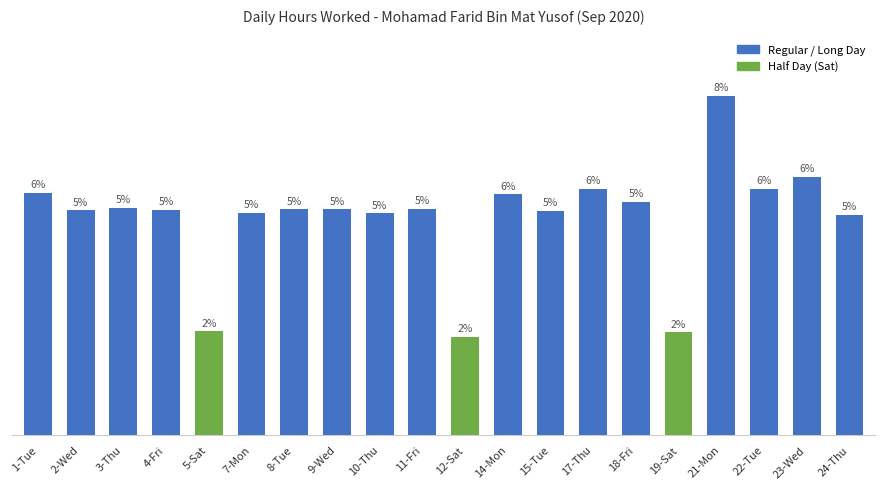

Are the bars horizontal?

No